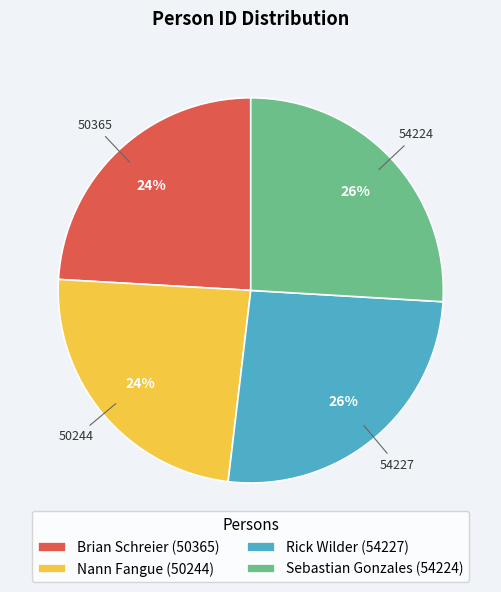

The Sebastian Gonzales slice represents 26% of the pie. True or false?

True